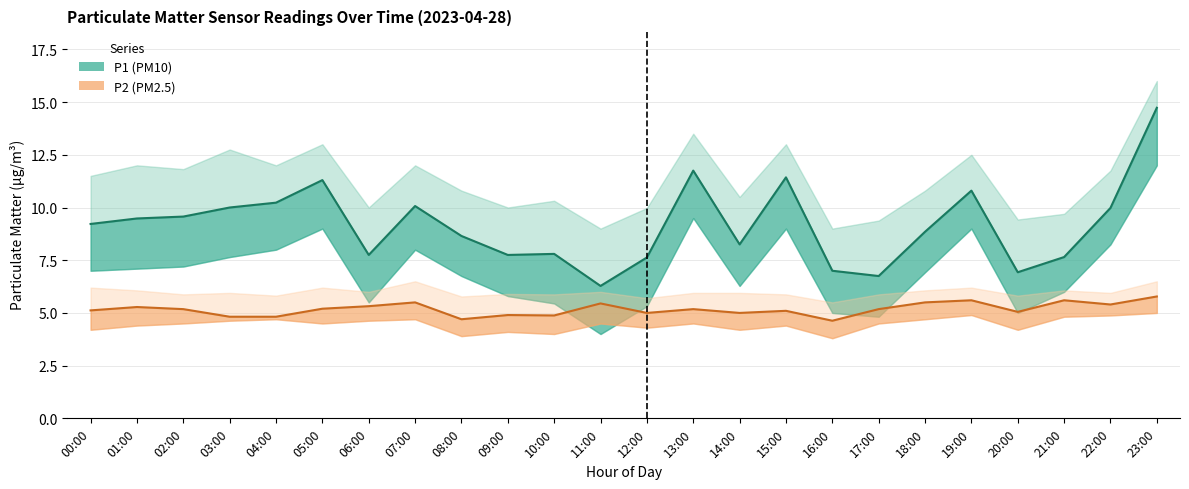

What is the label of the 10th point from the right?

14:00